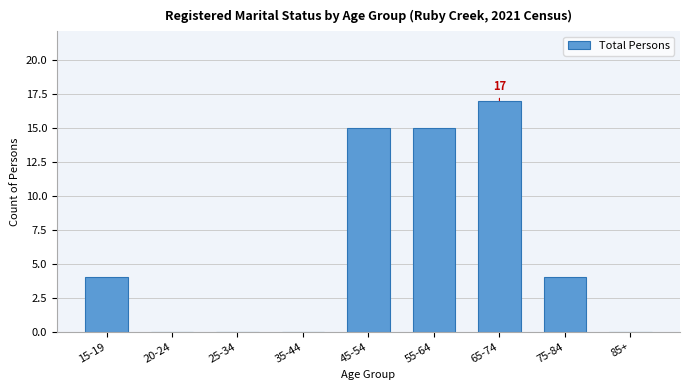

Reading right to left, extract all data points from this chart.

85+=0	75-84=4	65-74=17	55-64=15	45-54=15	35-44=0	25-34=0	20-24=0	15-19=4